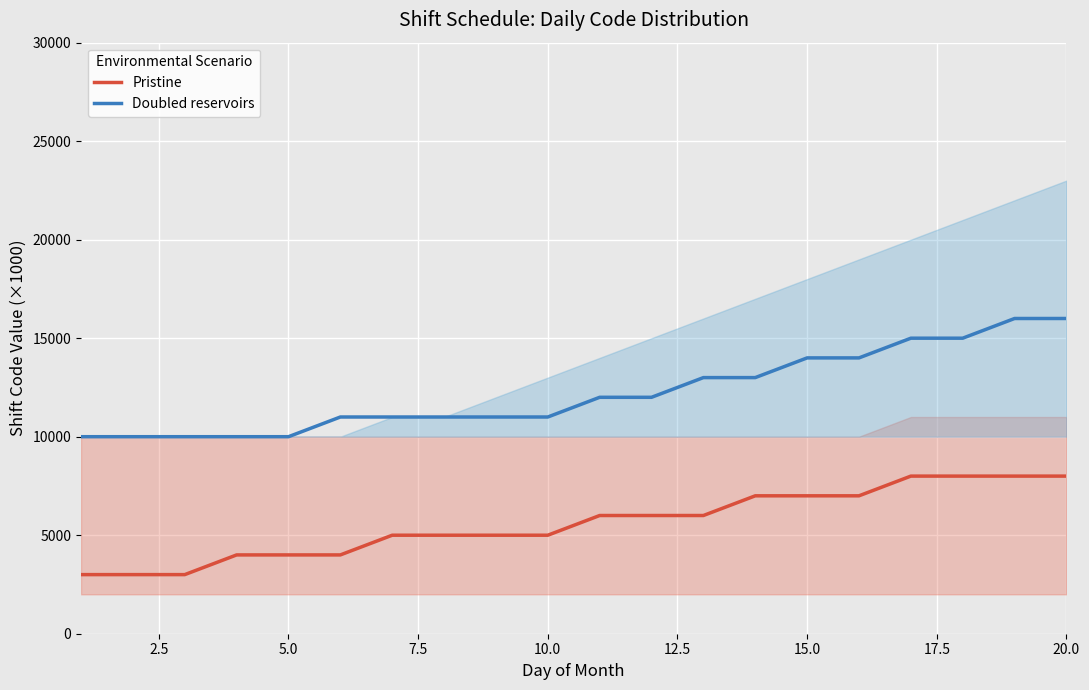

What is the difference between the maximum and minimum values in the Pristine series?

5000